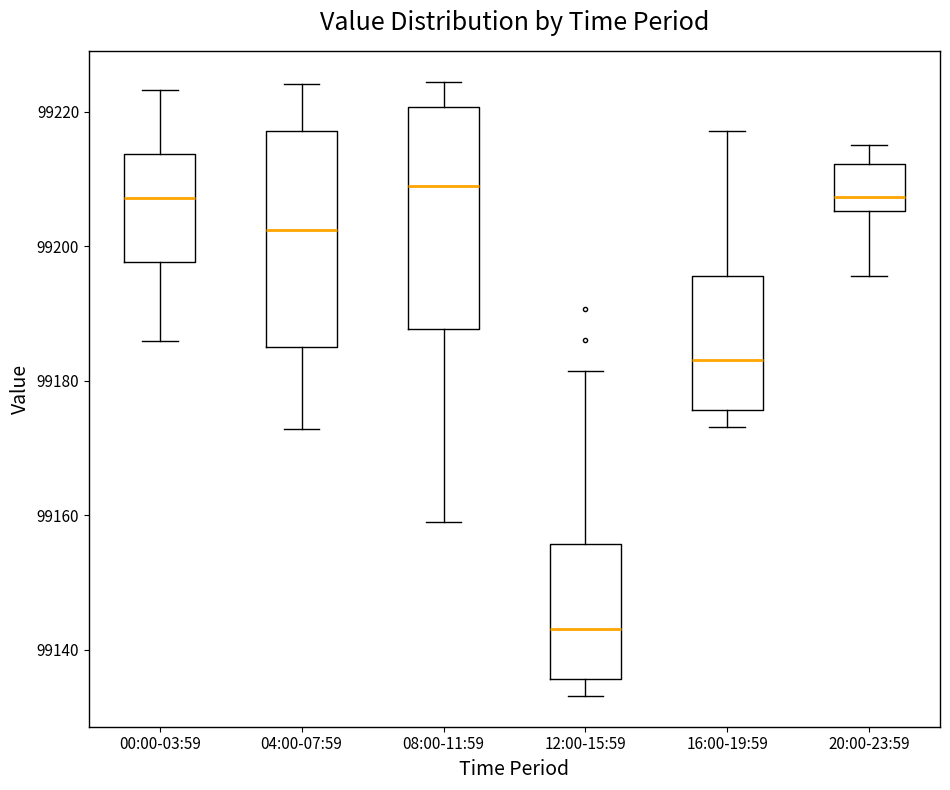

Where does the lower whisker of the box for 00:00-03:59 end on the y-axis? The values are not printed on the chart, so give them approximately, as read against the axis.

99186